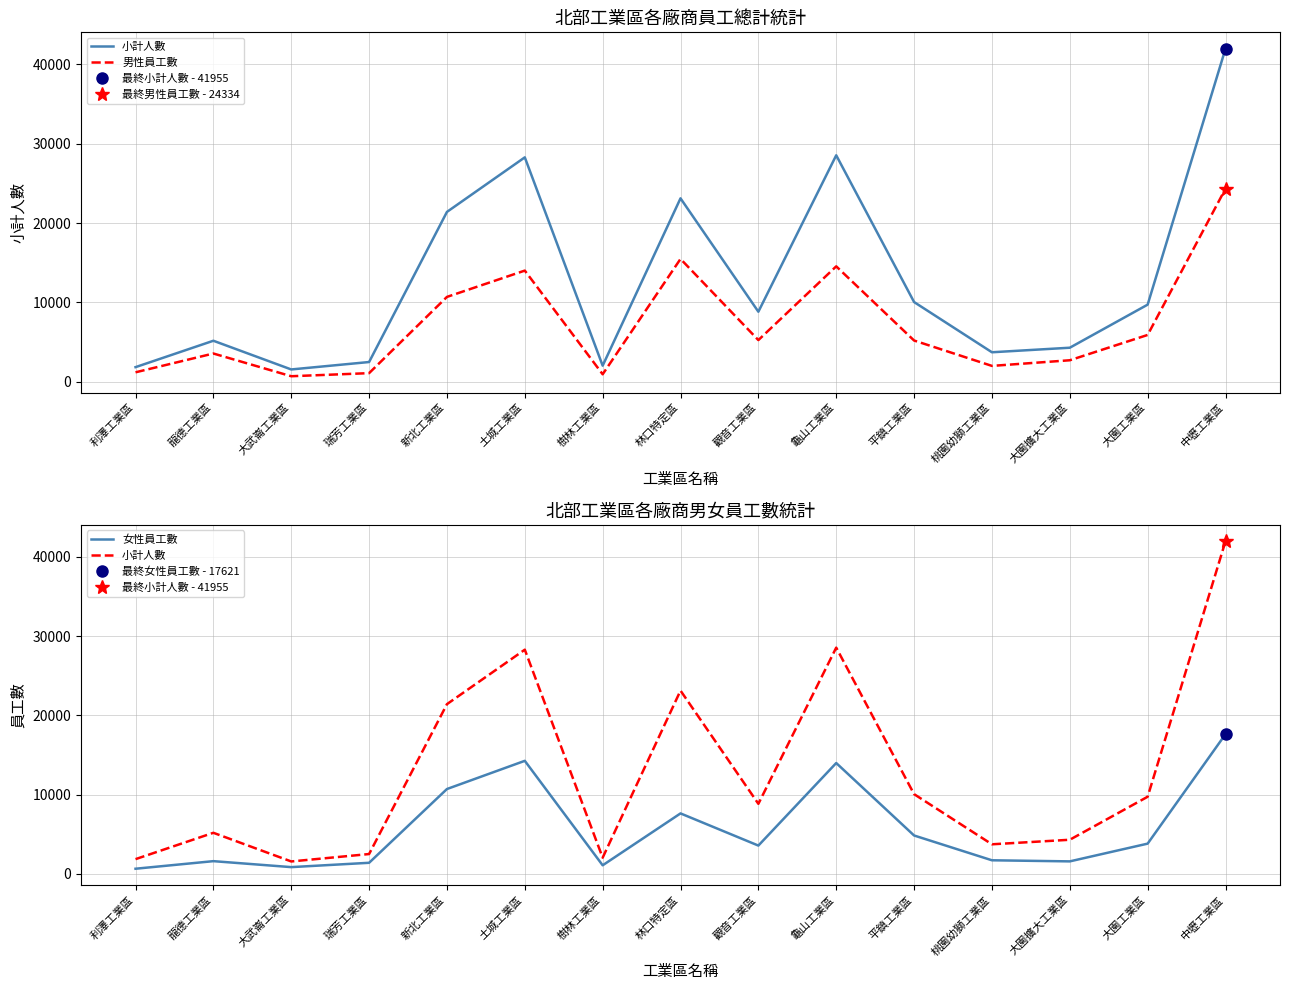

True or false: 小計人數 has more than 0 points higher than both neighbors.

True